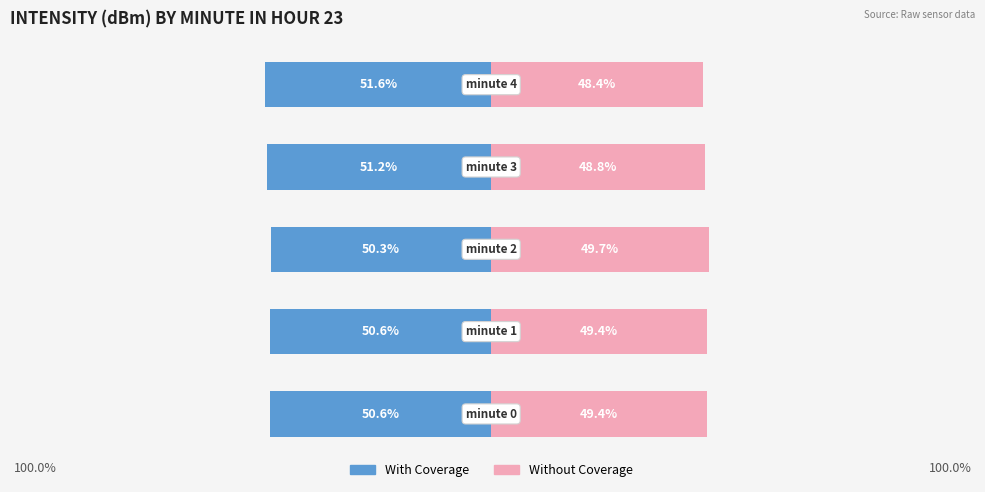

Reading right to left, extract all data points from this chart.

With Coverage: -51.6	-51.2	-50.3	-50.6	-50.6
Without Coverage: 48.4	48.8	49.7	49.4	49.4